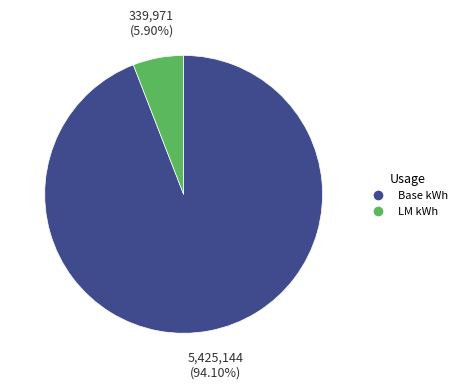

Is there any slice that represents more than half of the pie?

Yes